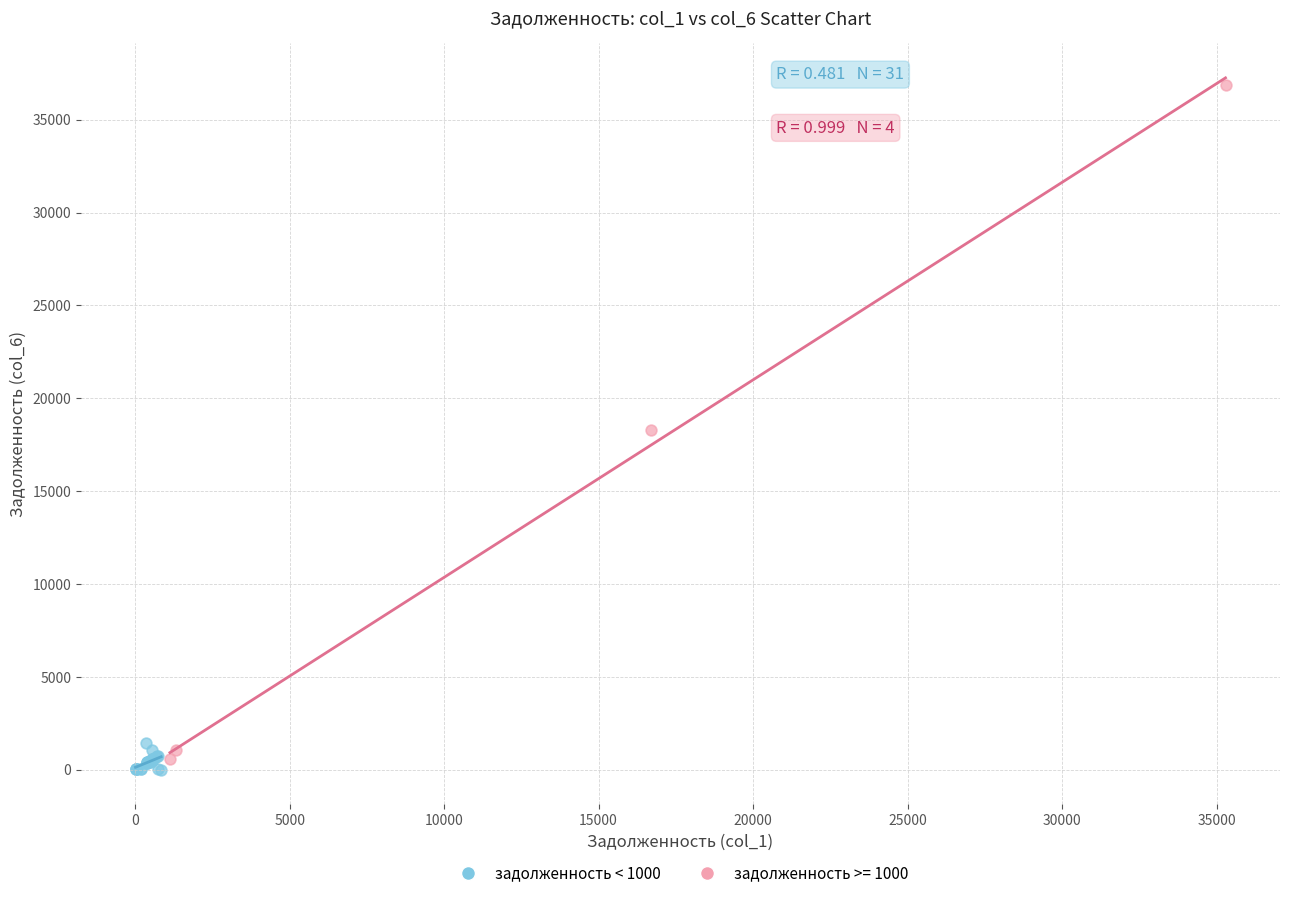

Which series reaches the maximum Y coordinate?

задолженность >= 1000